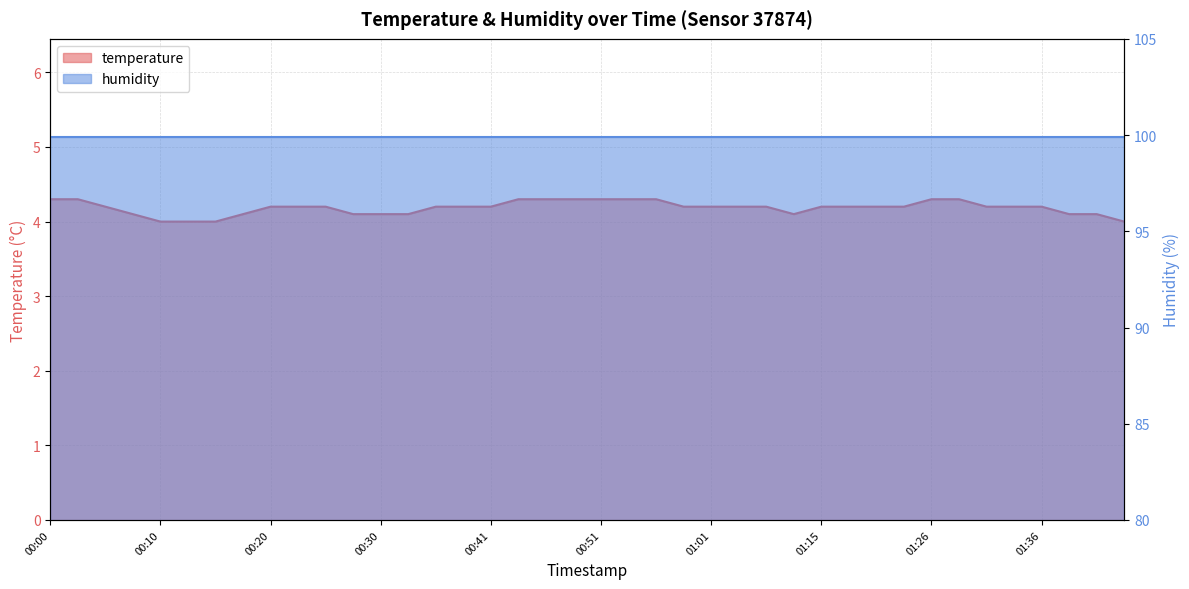

The value at 00:53 is 4.3. True or false?

True